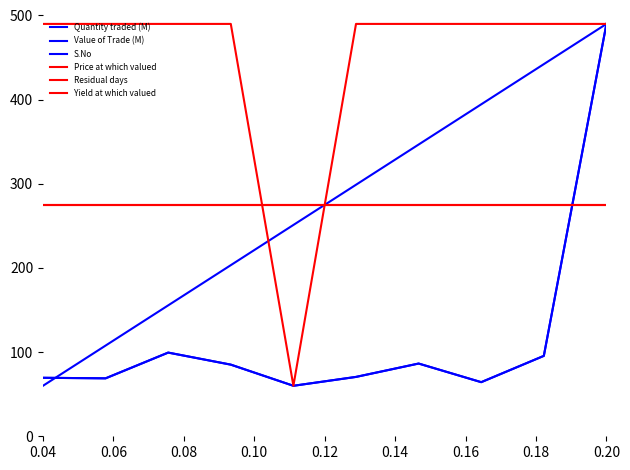

After their last crossing, which series has the higher values: Residual days or Quantity traded (M)?

Quantity traded (M)